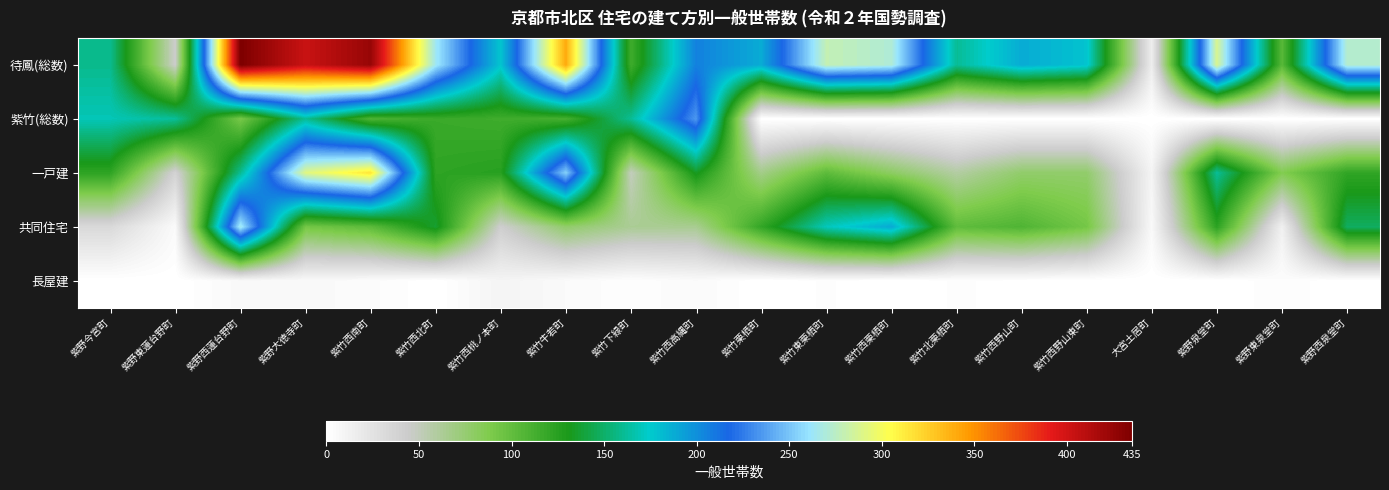

Which label corresponds to the smallest value in the chart?

紫竹栗栖町